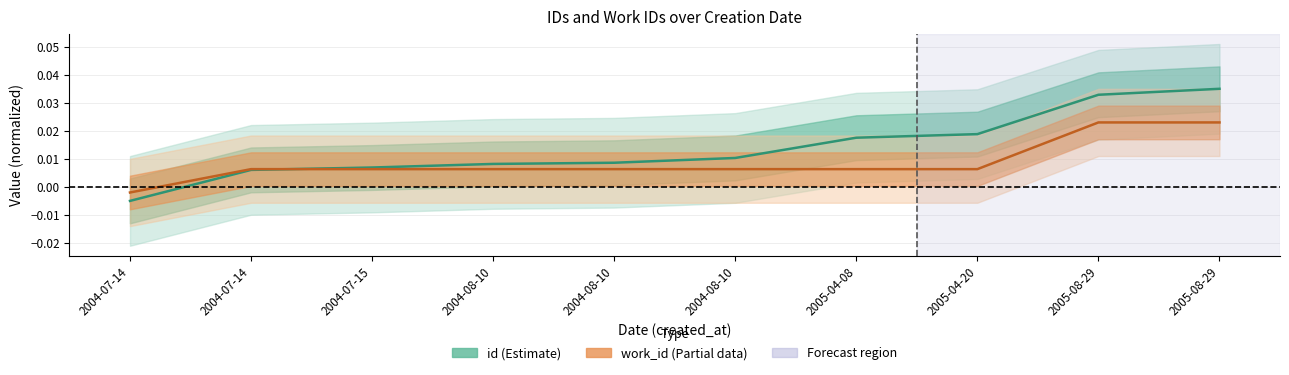

True or false: id has a value of 0.0 at 2004-07-14.

False